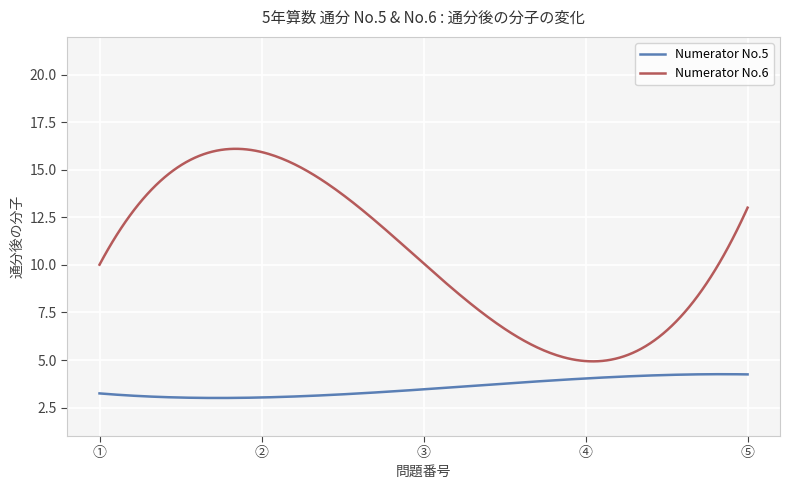

True or false: Numerator No.6 and Numerator No.5 cross at least once.

False